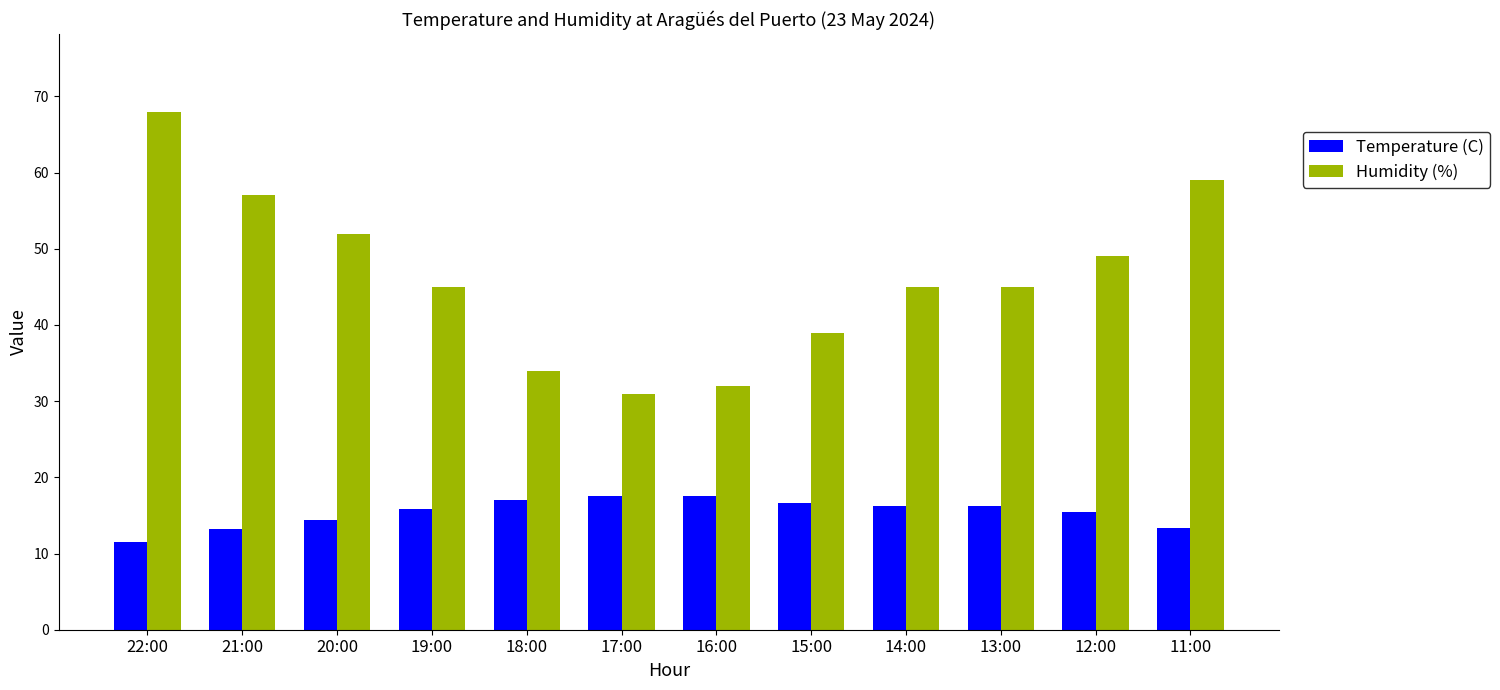

Which series changed the most between 18:00 and 13:00?

Humidity (%)